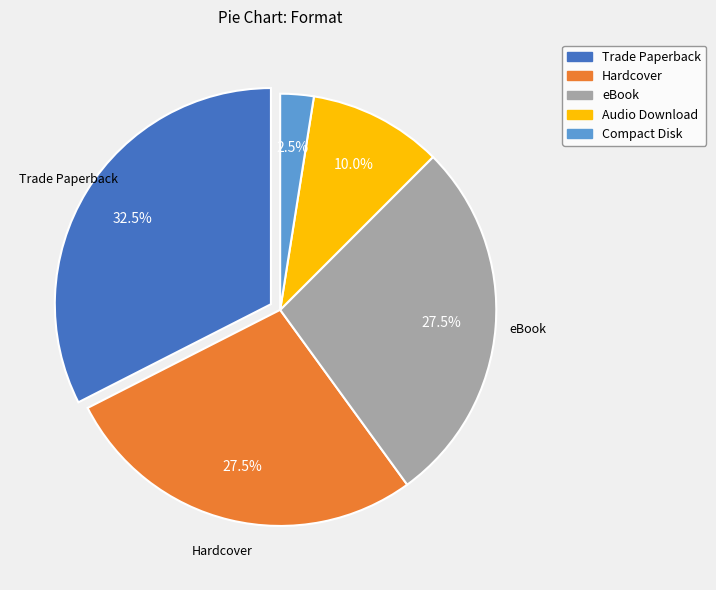

Between Trade Paperback and Audio Download, which is larger?

Trade Paperback